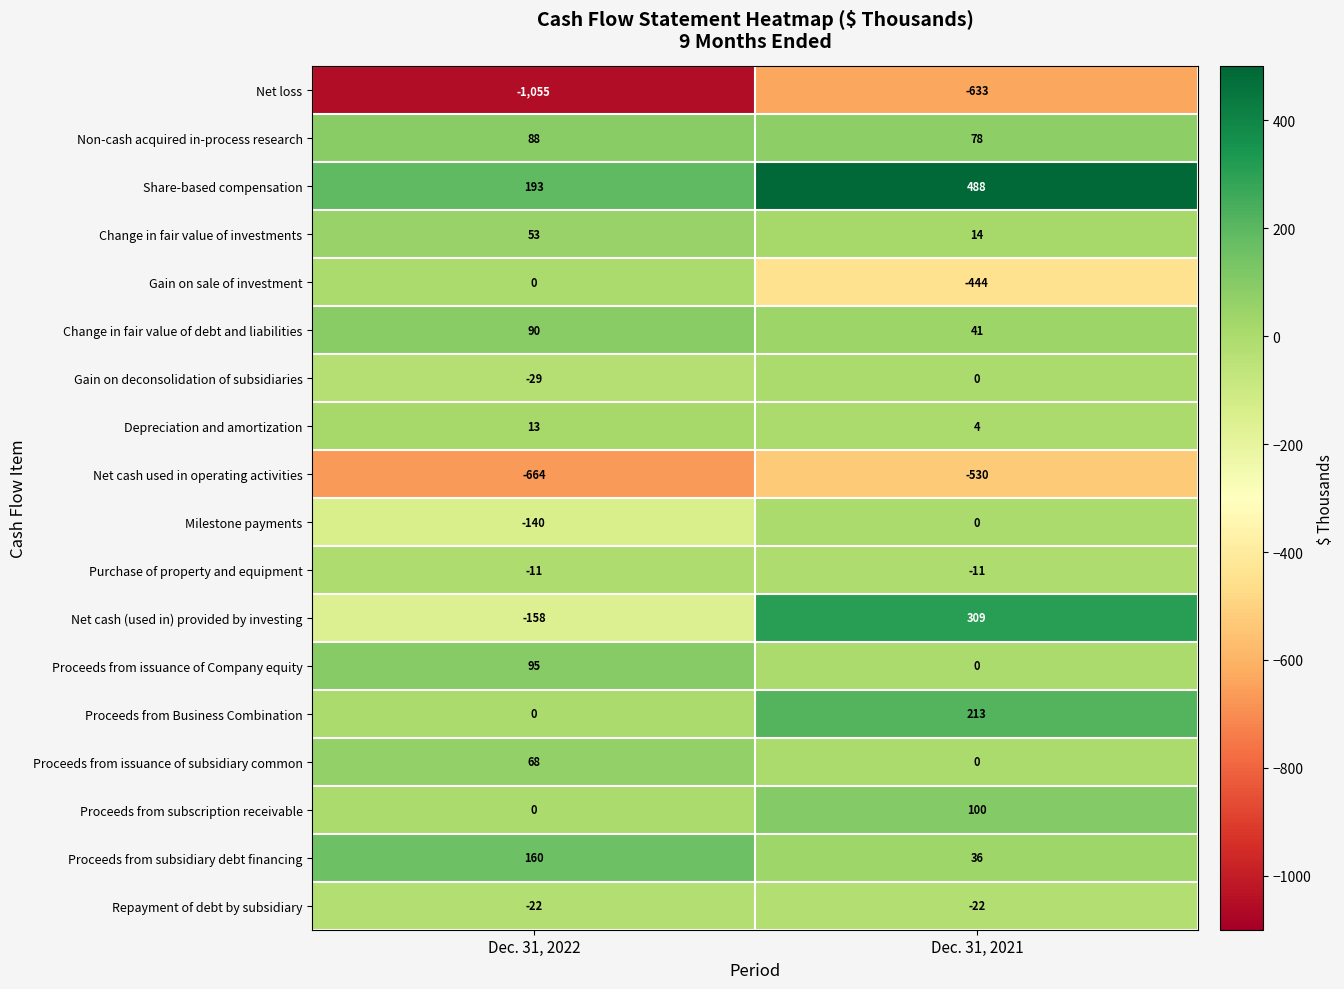

What is the total value across all series at Dec. 31, 2021?

-357